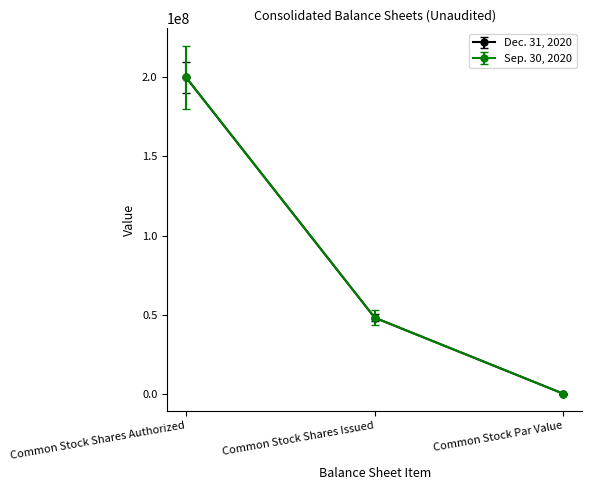

What is the total value across all series at Common Stock Shares Issued?

96138564